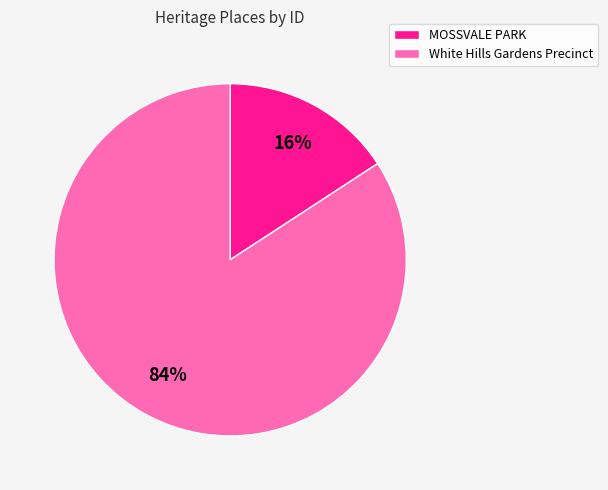

True or false: MOSSVALE PARK accounts for 6% of the total.

False